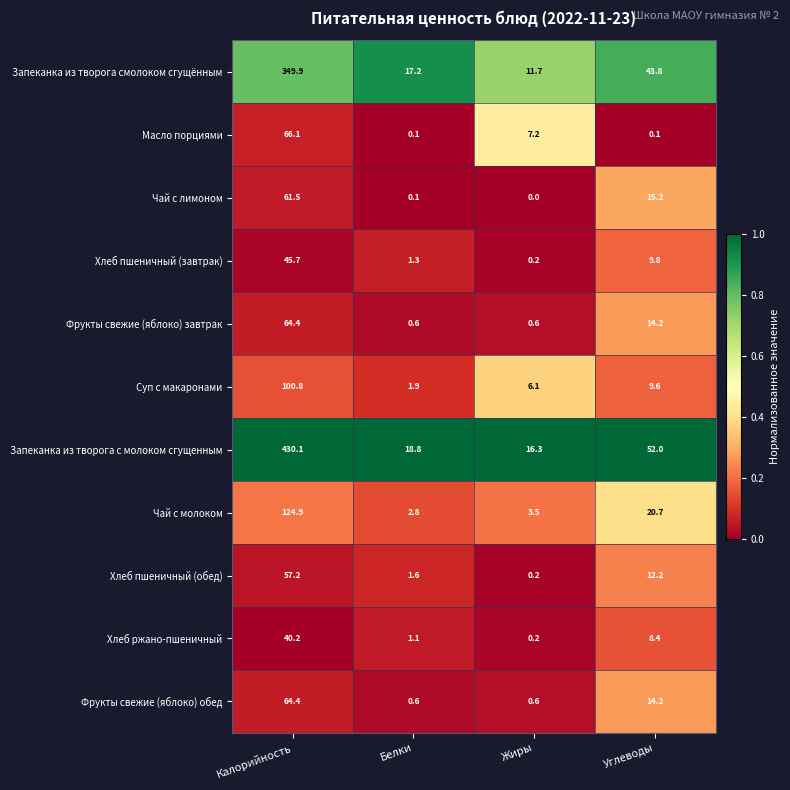

True or false: Хлеб пшеничный (завтрак) has a value of 45.7 at Калорийность.

True